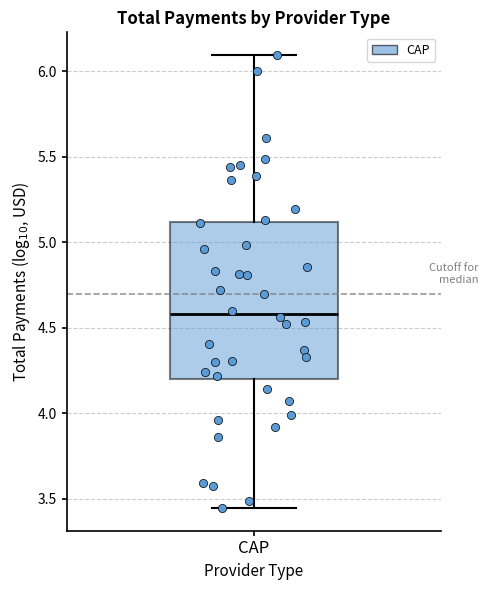

Read this box plot against the y-axis: the position of the median line, the range covered by the box, and the ends of both whiskers. The values are not printed on the chart, so give them approximately, as read against the axis.

median 4.60, box 4.20 to 5.10, whiskers 3.45 to 6.10